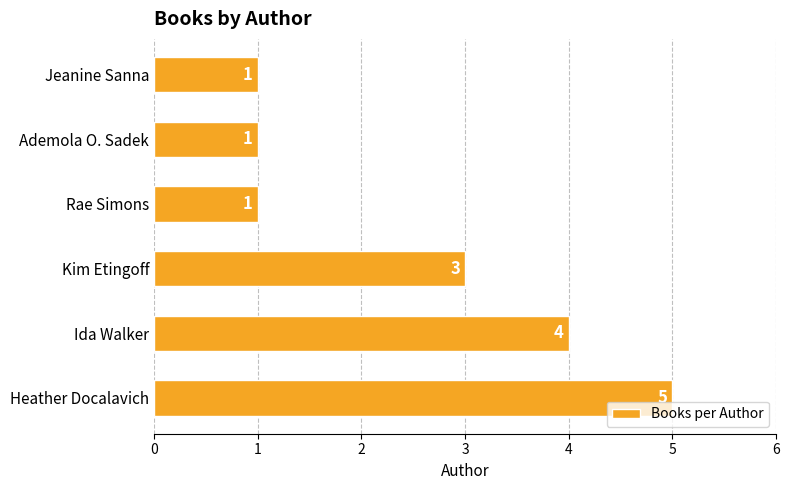

Reading bottom to top, extract all data points from this chart.

5	4	3	1	1	1